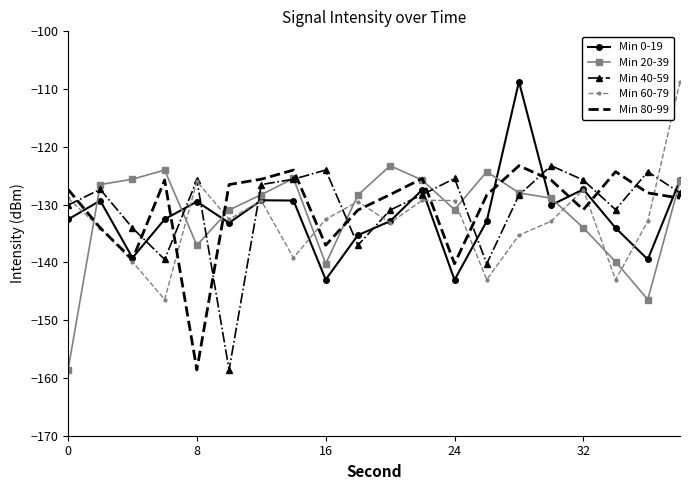

What is the greatest value displayed?

-108.7